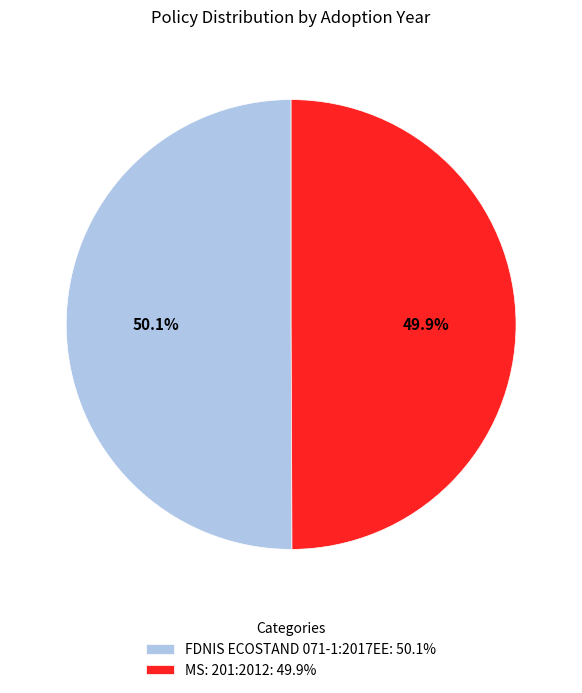

To the nearest percent, what is the average slice percentage?

50%